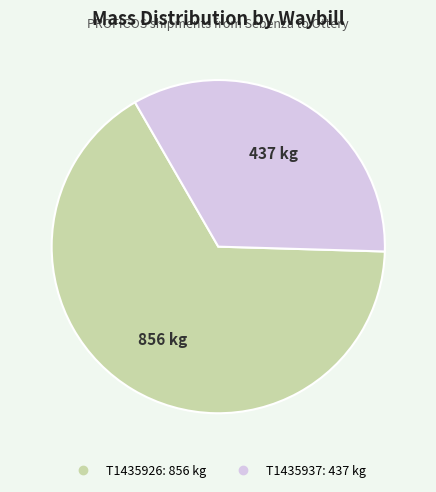

Approximately how many times larger is the value at T1435926 compared to T1435937?

2.0